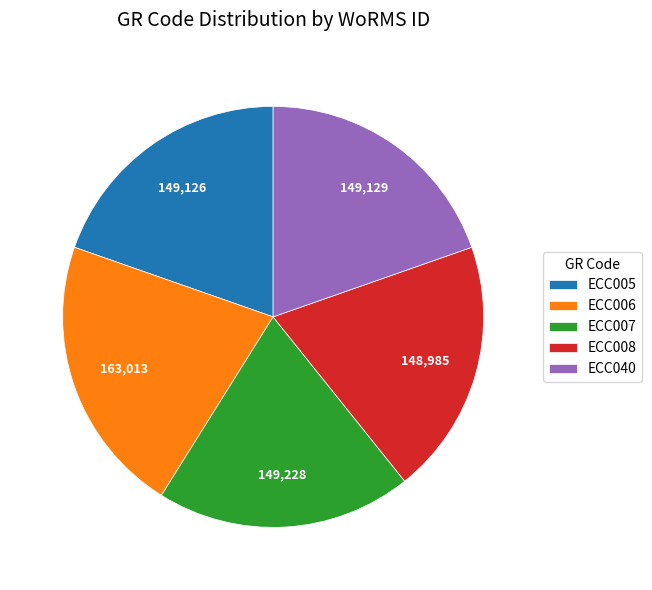

Which category has the biggest portion of the pie?

ECC006